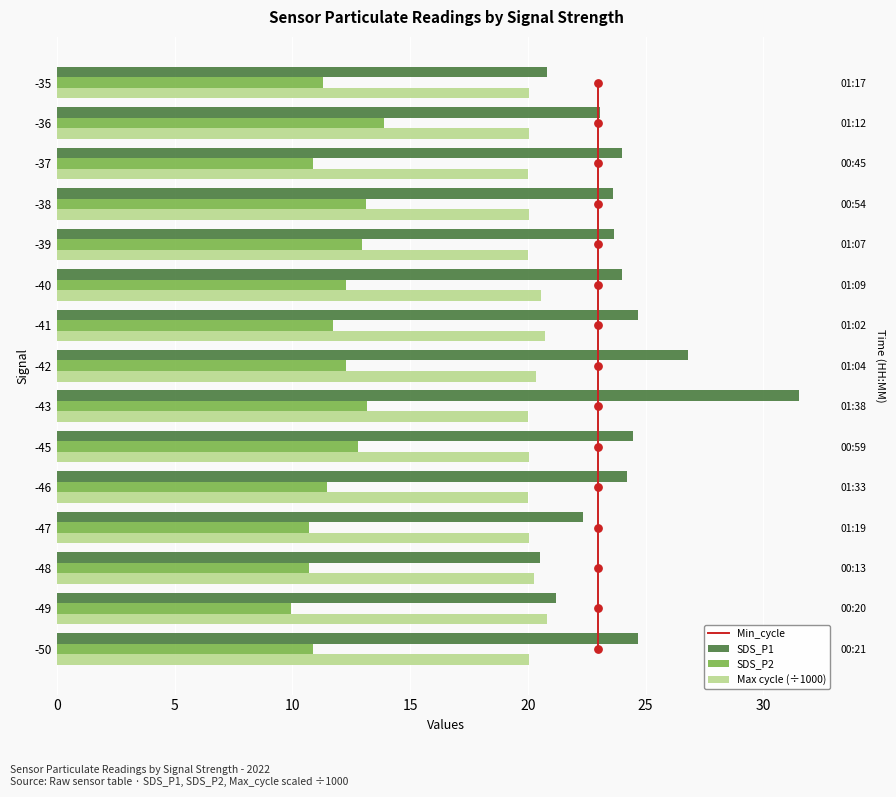

Which series has the largest total across all categories?

SDS_P1